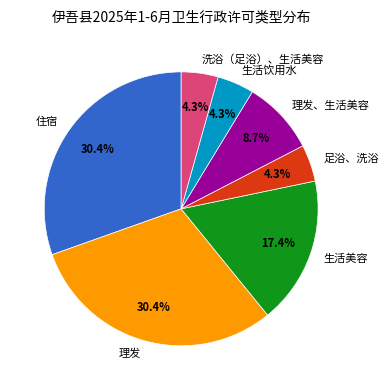

What is the total percentage of 住宿 and 理发?

60.9%